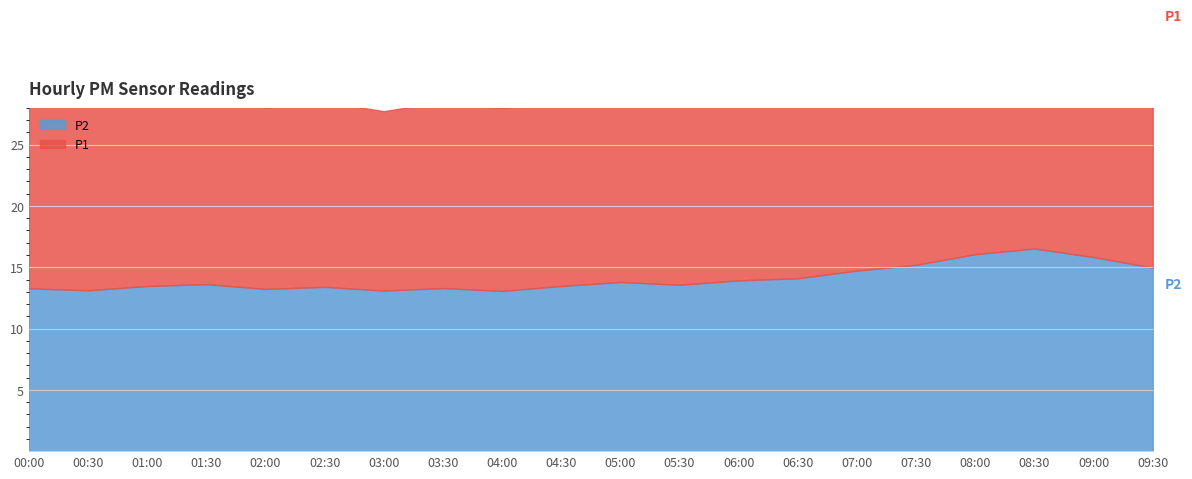

Between 02:00 and 04:00, which series saw the biggest shift?

P2